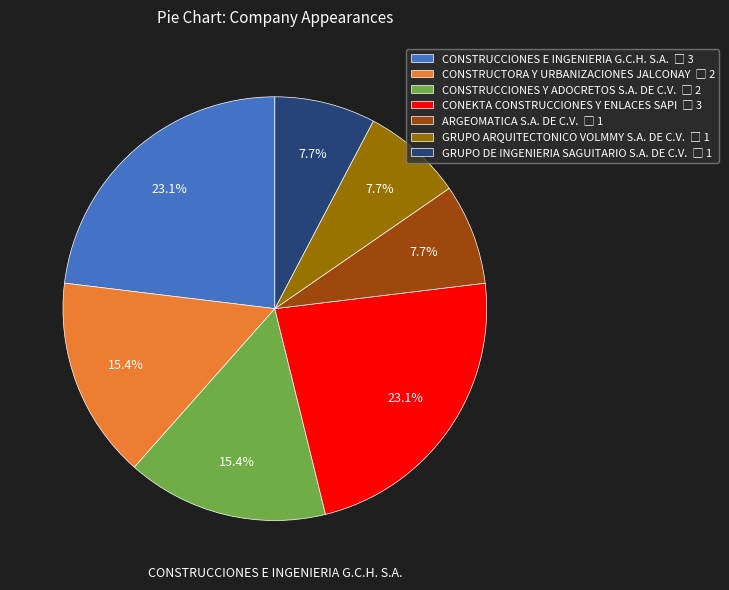

What is the total percentage of GRUPO ARQUITECTONICO VOLMMY S.A. DE C.V. and ARGEOMATICA S.A. DE C.V.?

15.4%